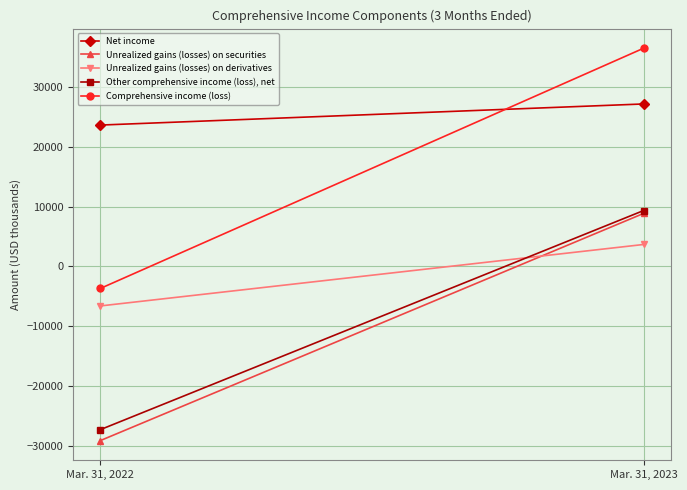

Reading left to right, list all the values displayed in this chart.

Net income: 23624	27157
Unrealized gains (losses) on securities: -29170	8844
Unrealized gains (losses) on derivatives: -6637	3647
Other comprehensive income (loss), net: -27340	9325
Comprehensive income (loss): -3716	36482